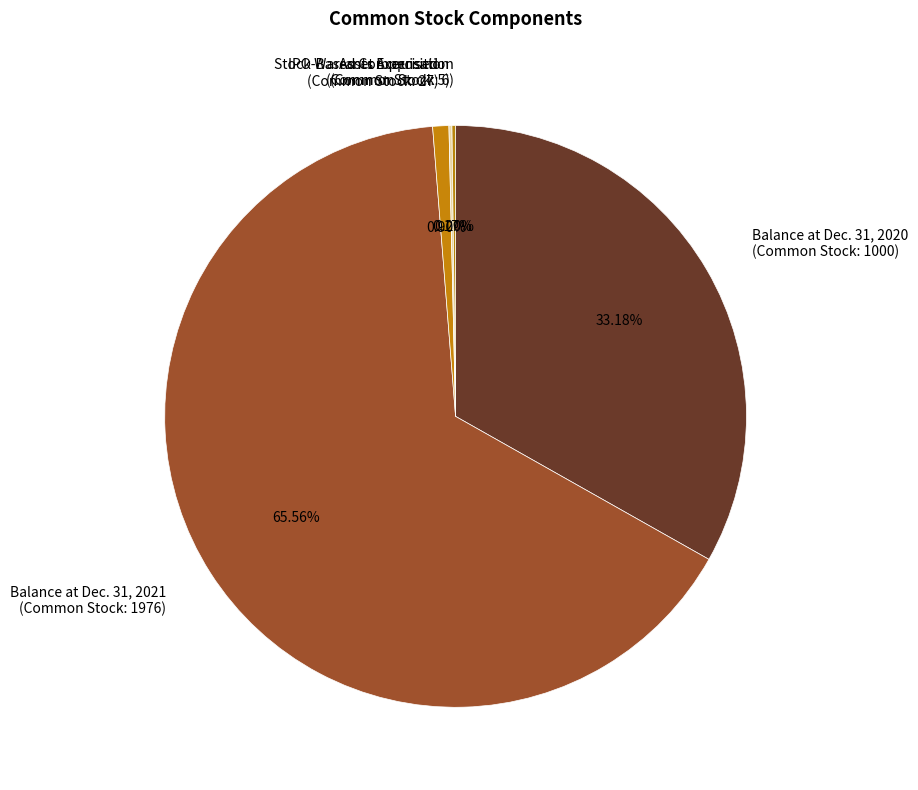

Which has a higher value, Balance at Dec. 31, 2020 (Common Stock: 1000) or IPO Warrants Exercised (Common Stock: 27)?

Balance at Dec. 31, 2020 (Common Stock: 1000)